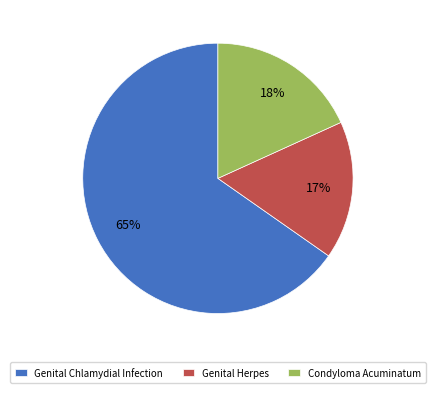

To the nearest percent, what is the combined percentage of Genital Herpes and Condyloma Acuminatum?

35%